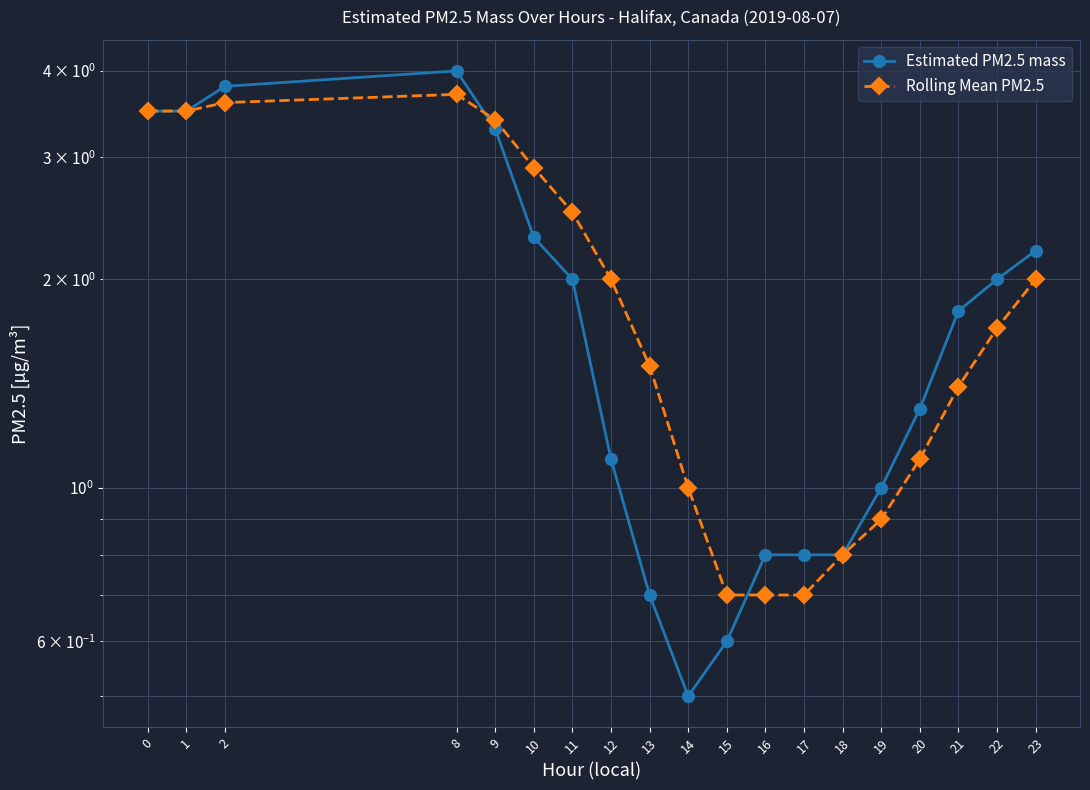

What is the value of the Estimated PM2.5 mass point at the 4th from the left?

4.0